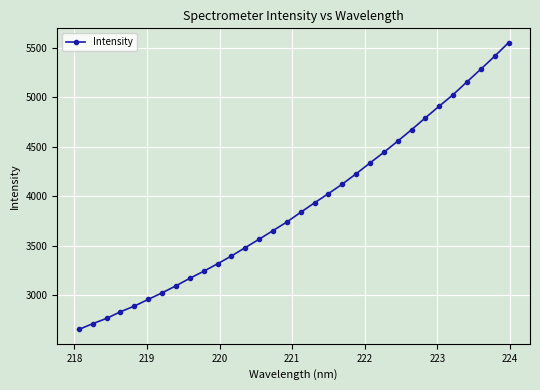

What is the maximum value shown in the chart?

5550.7